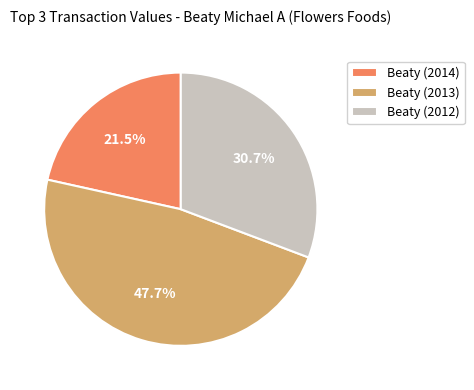

Which slice is the smallest?

Beaty (2014)